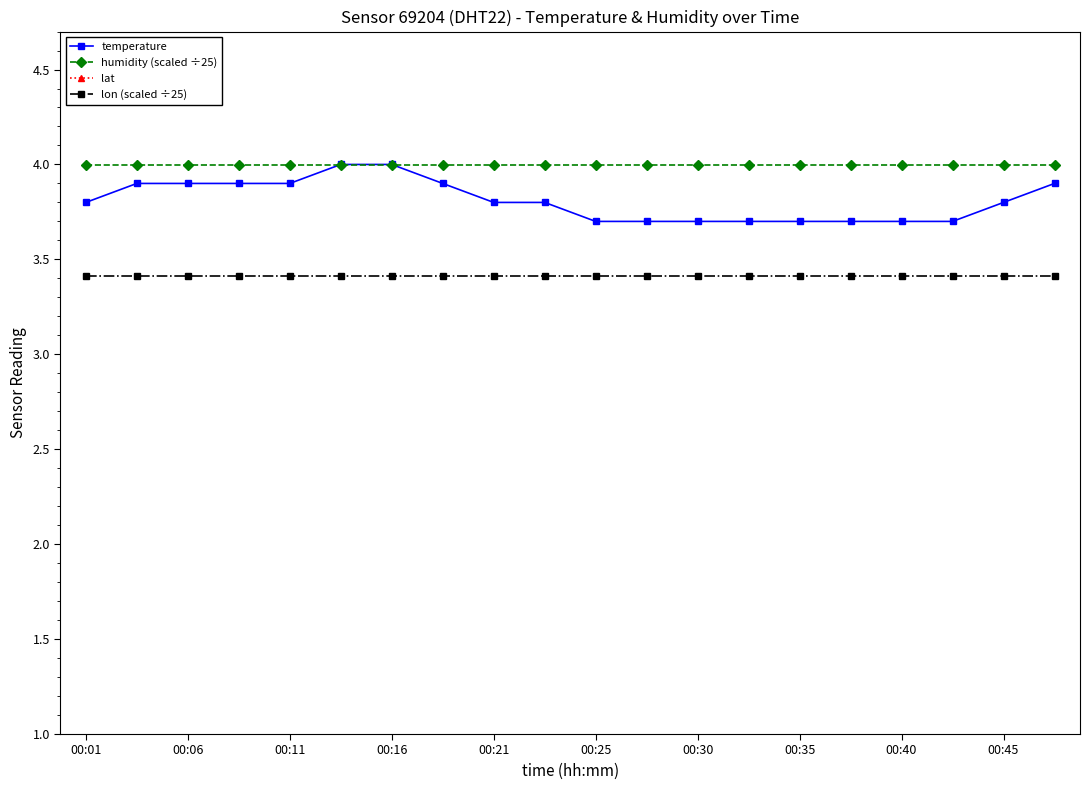

How many lines are shown in the chart?

4